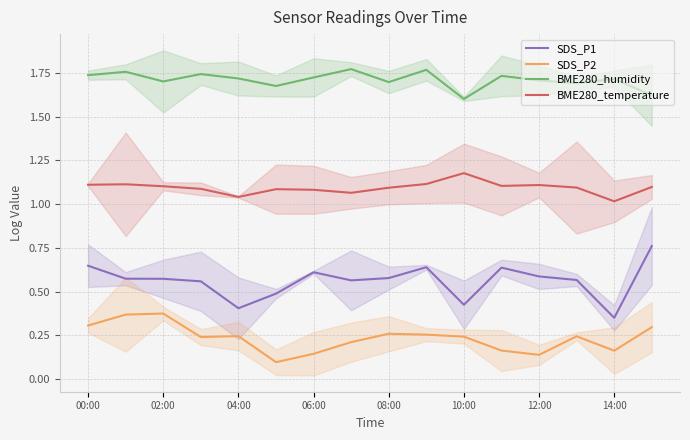

True or false: SDS_P2 and BME280_temperature intersect in this chart.

False